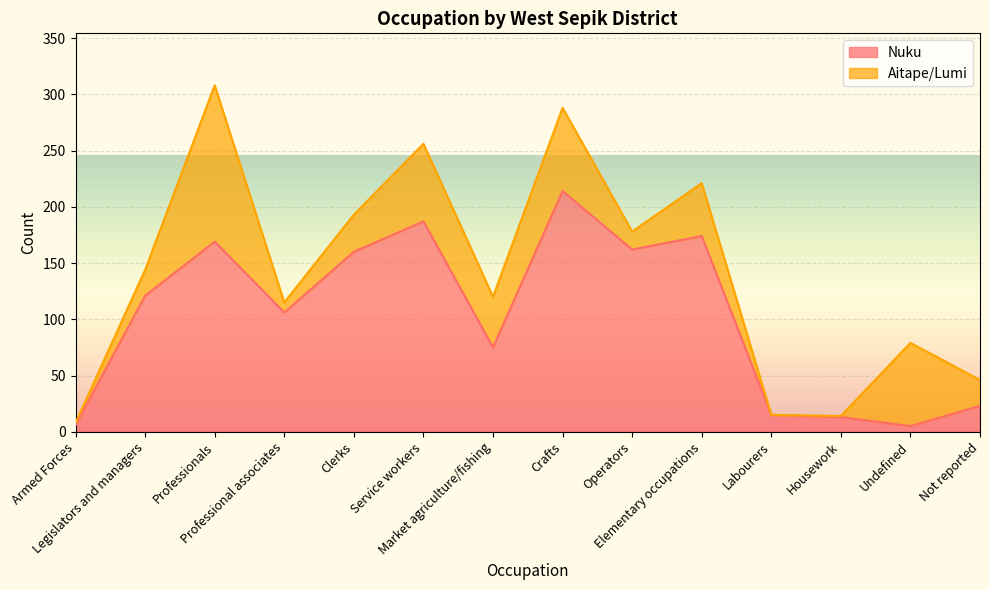

True or false: the data shows 12 at Not reported.

False